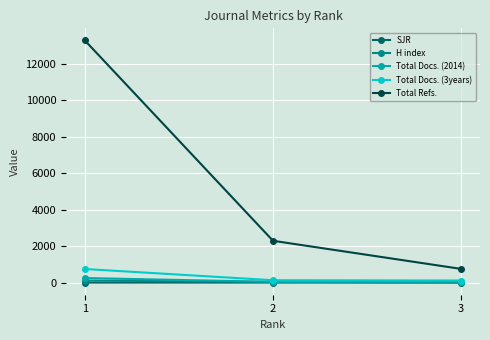

What is the lowest value of the Total Refs. series?

751.0